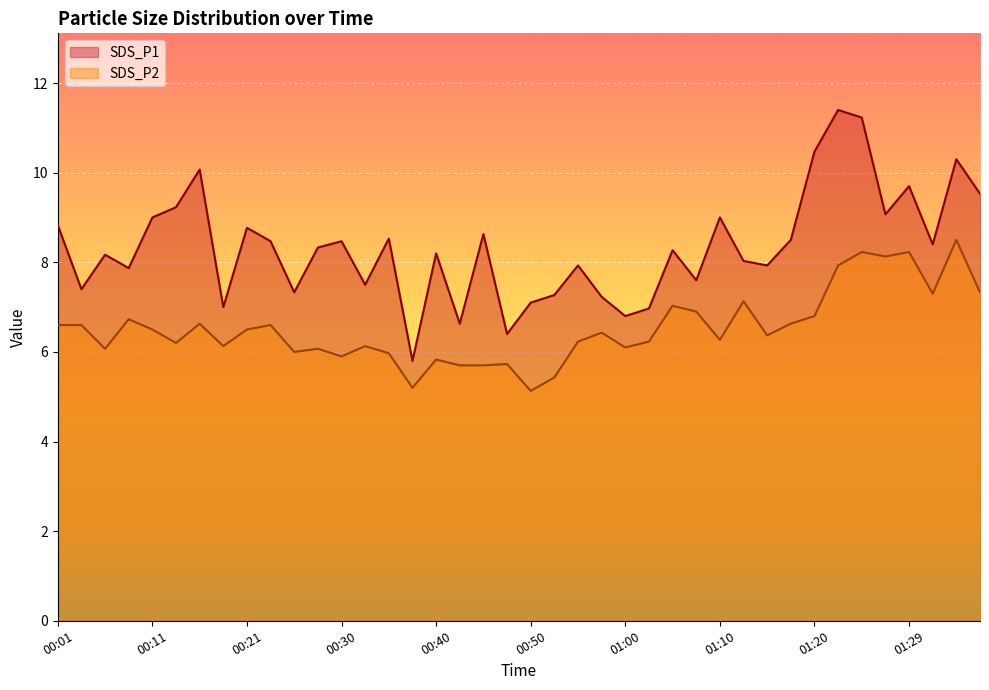

Reading left to right, transcribe all the data shown in this chart.

SDS_P1: 8.8	7.4	8.2	7.9	9.0	9.2	10.1	7.0	8.8	8.5	7.3	8.3	8.5	7.5	8.5	5.8	8.2	6.6	8.6	6.4	7.1	7.3	7.9	7.2	6.8	7.0	8.3	7.6	9.0	8.0	7.9	8.5	10.5	11.4	11.2	9.1	9.7	8.4	10.3	9.5
SDS_P2: 6.6	6.6	6.1	6.7	6.5	6.2	6.6	6.1	6.5	6.6	6.0	6.1	5.9	6.1	6.0	5.2	5.8	5.7	5.7	5.7	5.1	5.4	6.2	6.4	6.1	6.2	7.0	6.9	6.3	7.1	6.4	6.6	6.8	7.9	8.2	8.1	8.2	7.3	8.5	7.3